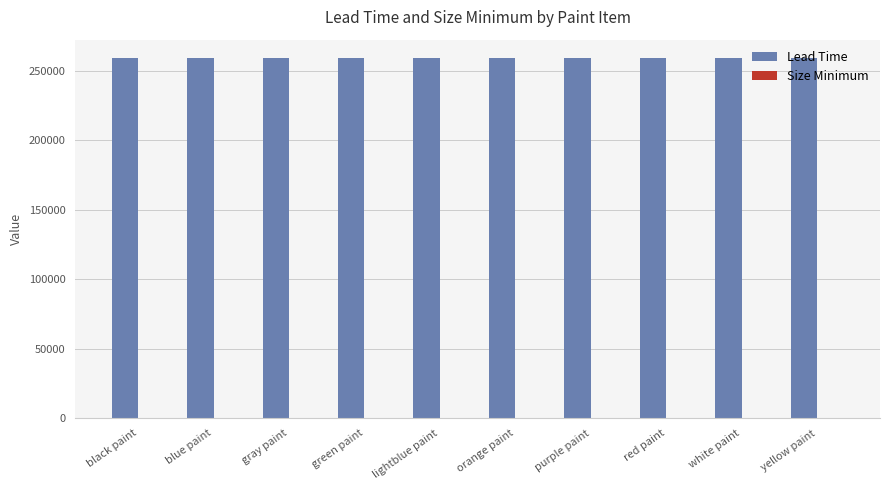

How many groups of bars are there?

10